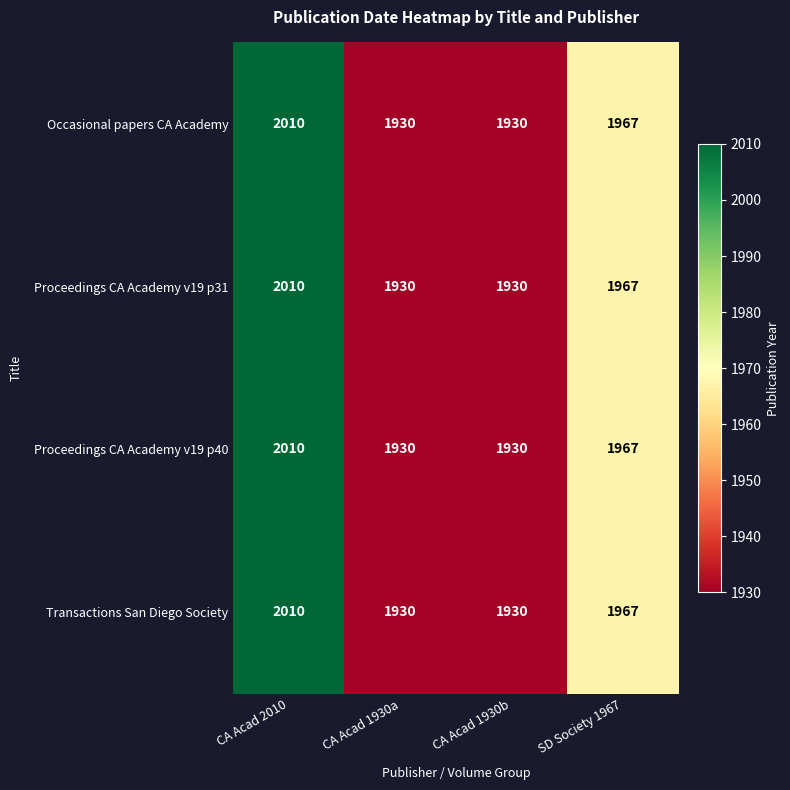

What is the total value across all series at CA Acad 1930a?

7720